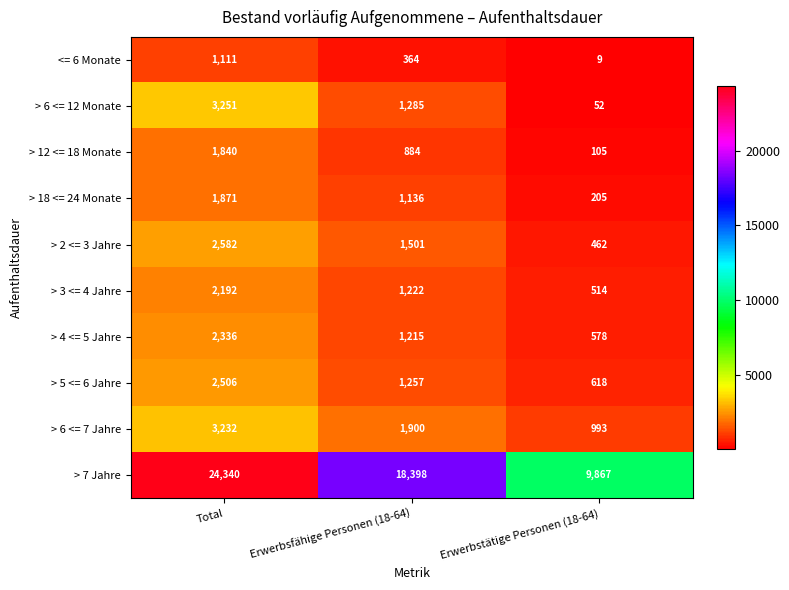

What is the average value of the > 5 <= 6 Jahre series?

1460